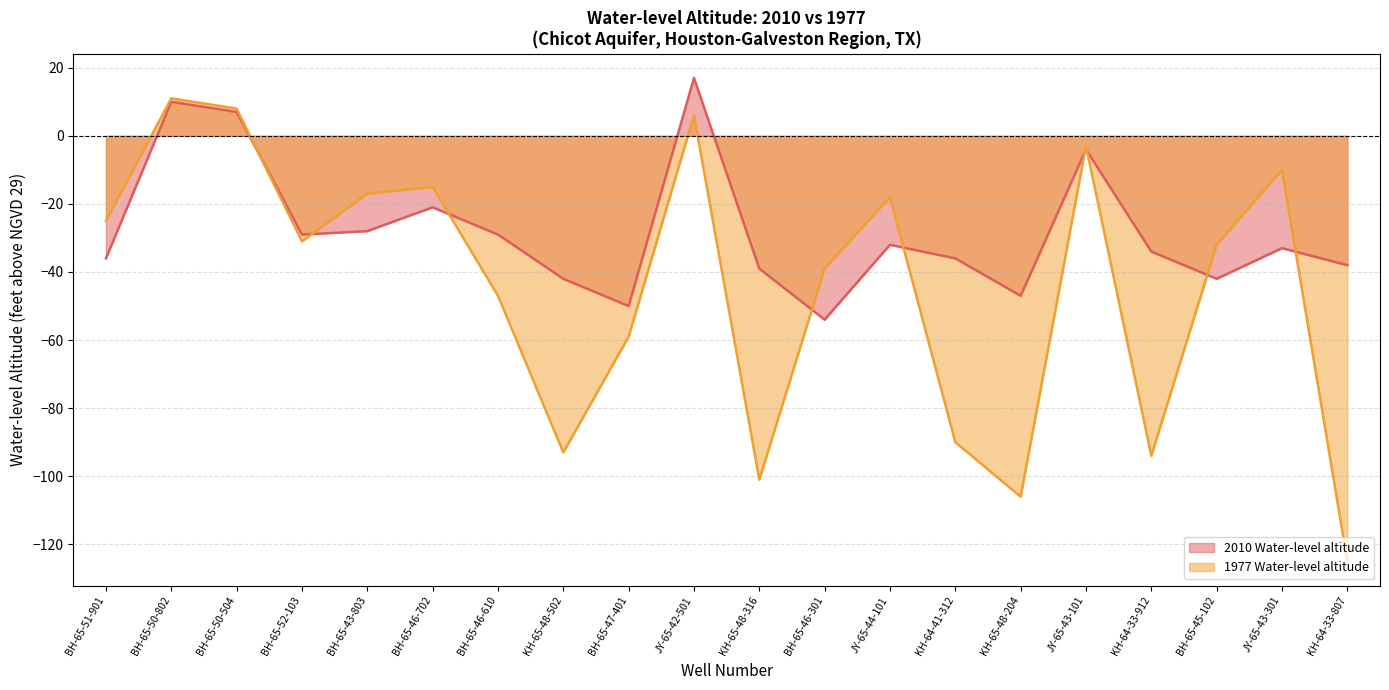

Which series has the widest spread of values?

1977 Water-level altitude